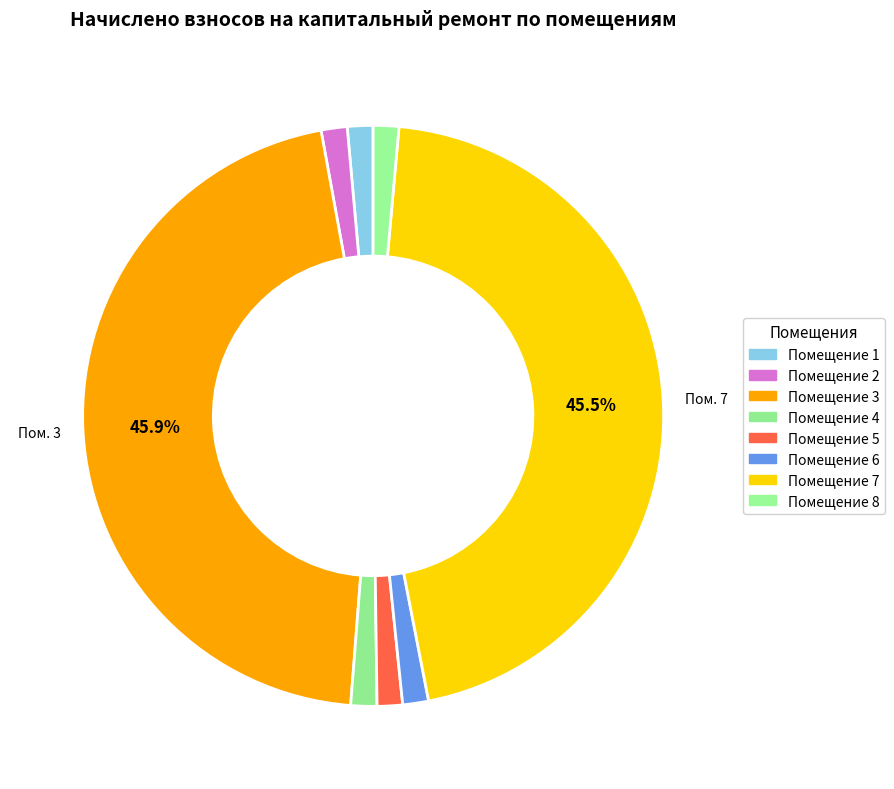

How many slices are in this pie chart?

8